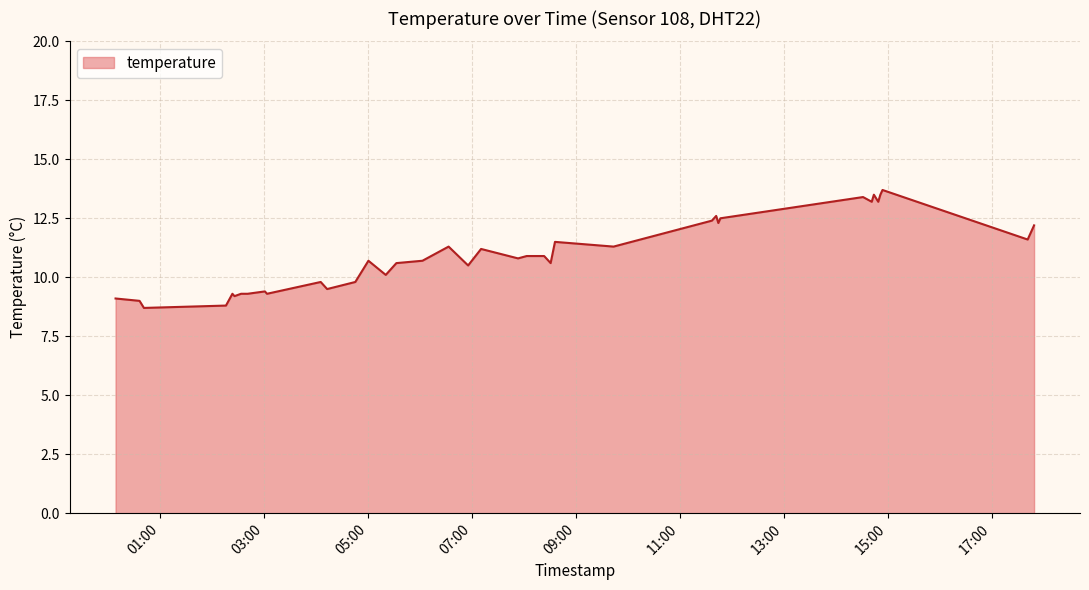

What is the smallest value displayed?

8.7